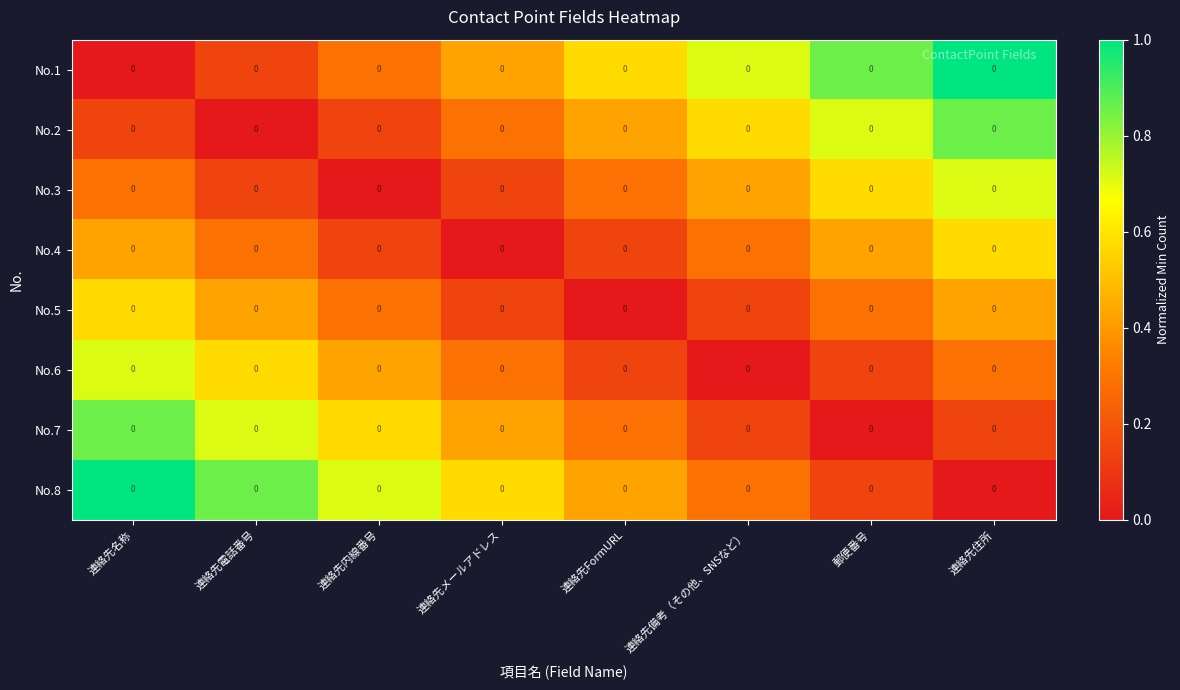

What is the difference between the maximum and minimum values in the No.3 series?

0.7